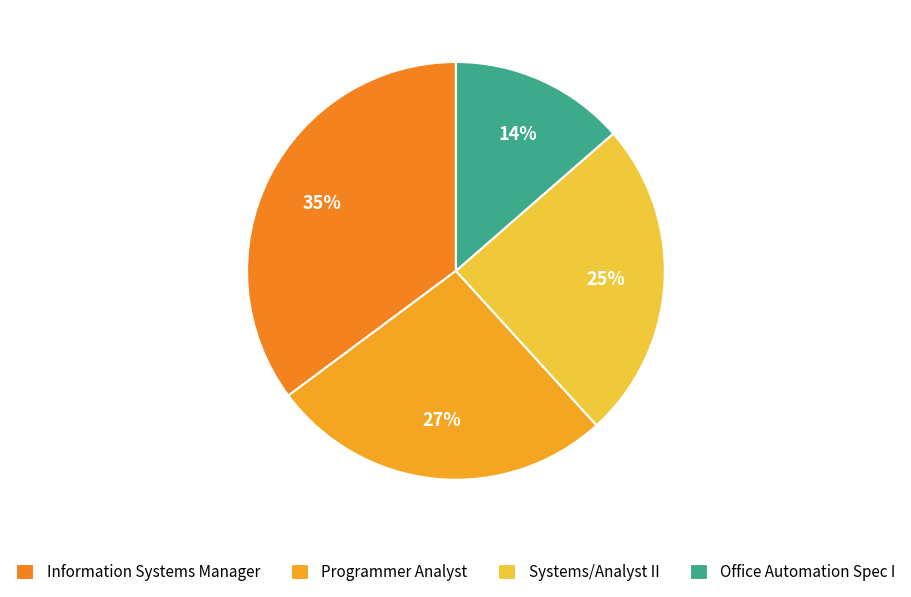

True or false: Systems/Analyst II accounts for 25% of the total.

True